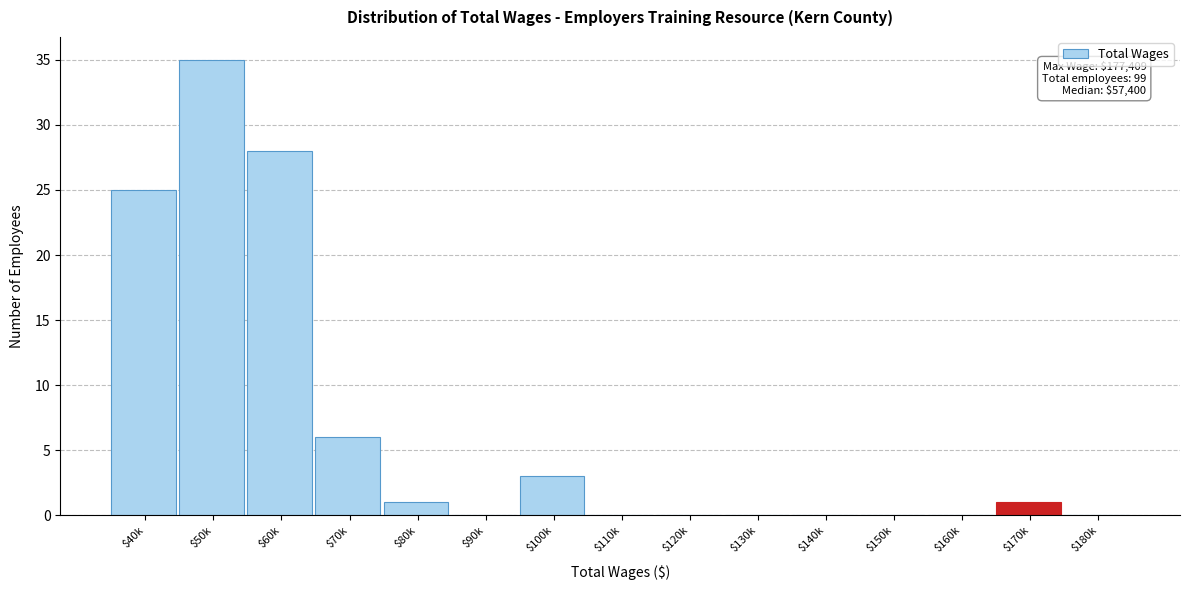

Where is the data nearest to the value 17?

$40k